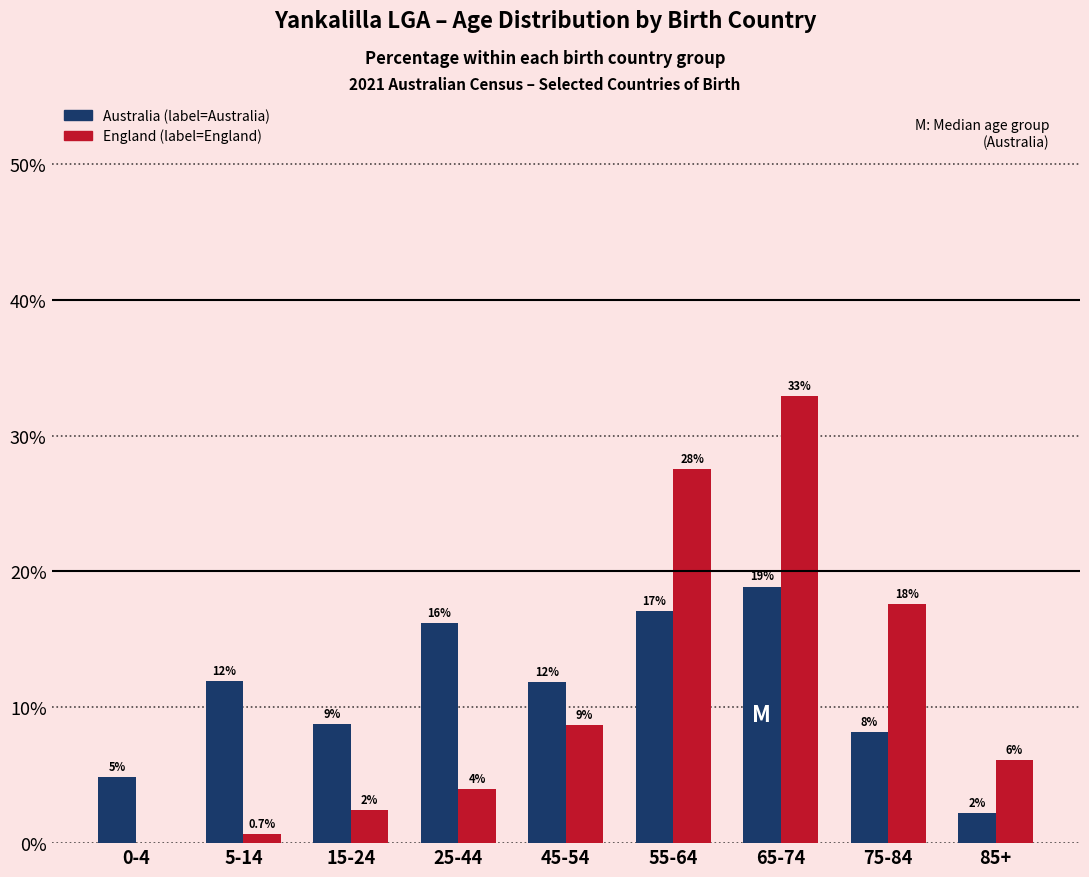

Are the bars grouped side by side (vs. stacked)?

Yes